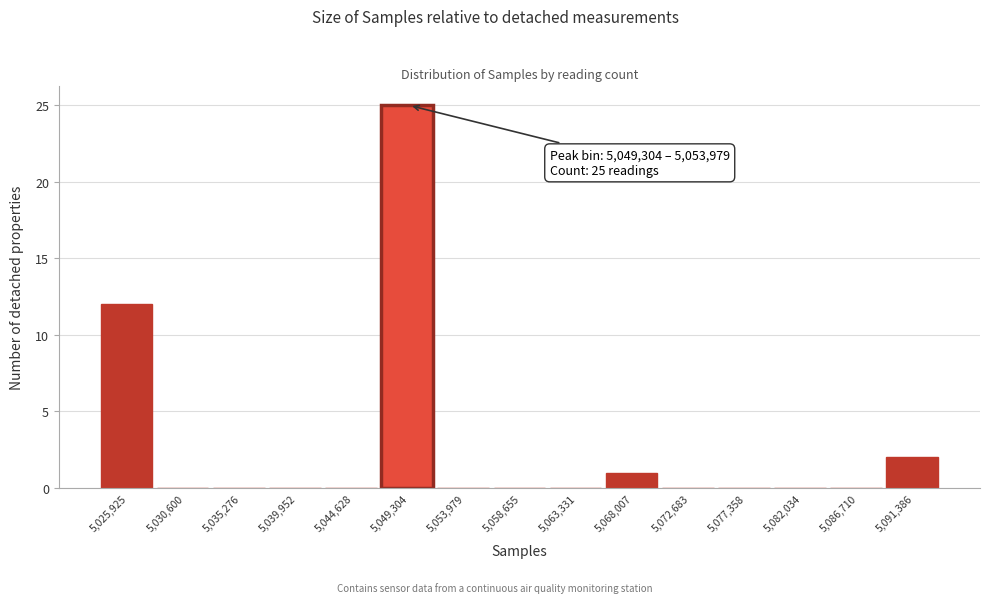

Reading right to left, what are all the values shown in this chart?

5,091,386=2	5,086,710=0	5,082,034=0	5,077,358=0	5,072,683=0	5,068,007=1	5,063,331=0	5,058,655=0	5,053,979=0	5,049,304=25	5,044,628=0	5,039,952=0	5,035,276=0	5,030,600=0	5,025,925=12